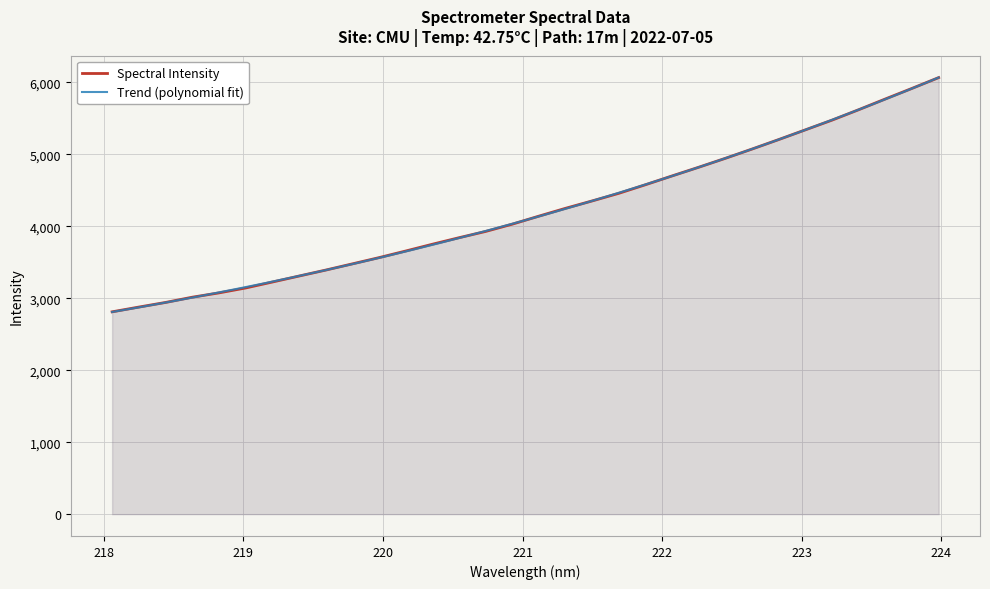

At which category does the chart reach its peak across all series?

223.9802